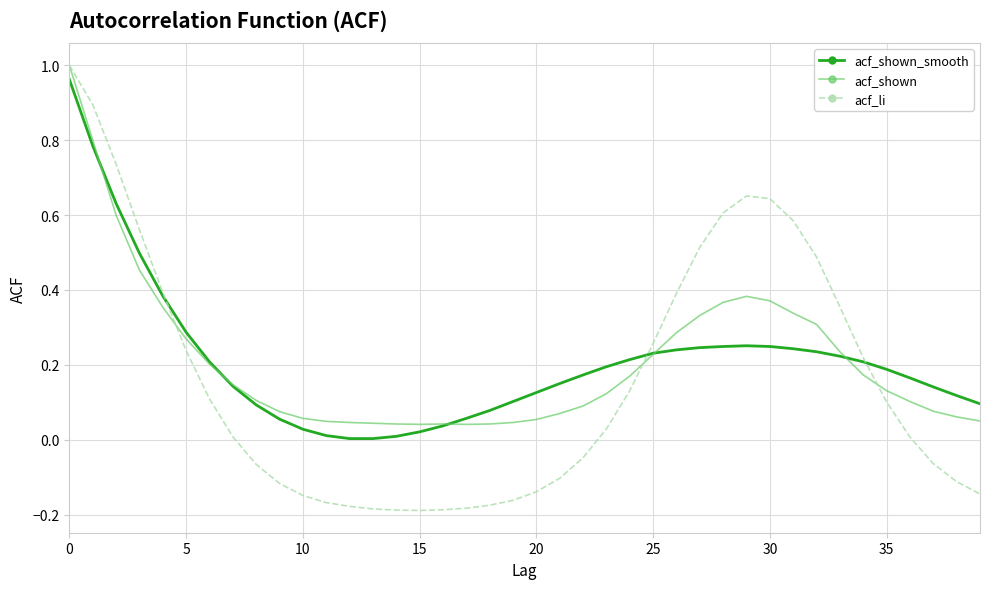

Does the chart display data point markers on the line(s)?

No